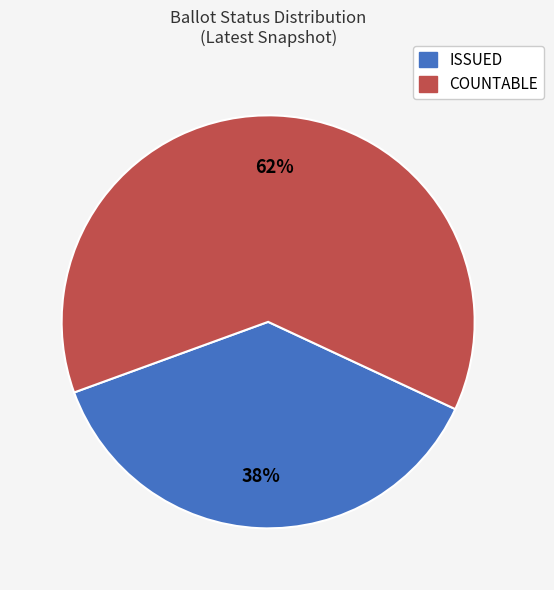

Count the number of slices in the pie.

2